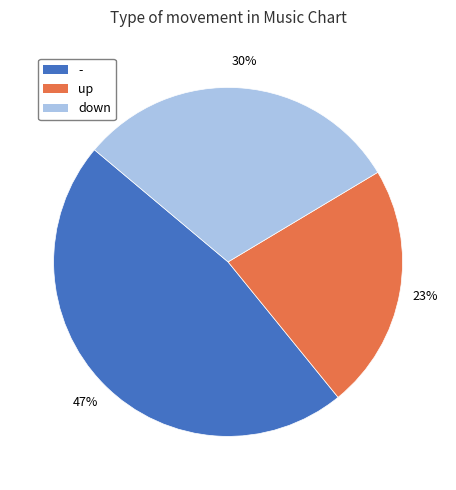

To the nearest percent, what is the difference between the down and - slice percentages?

17%